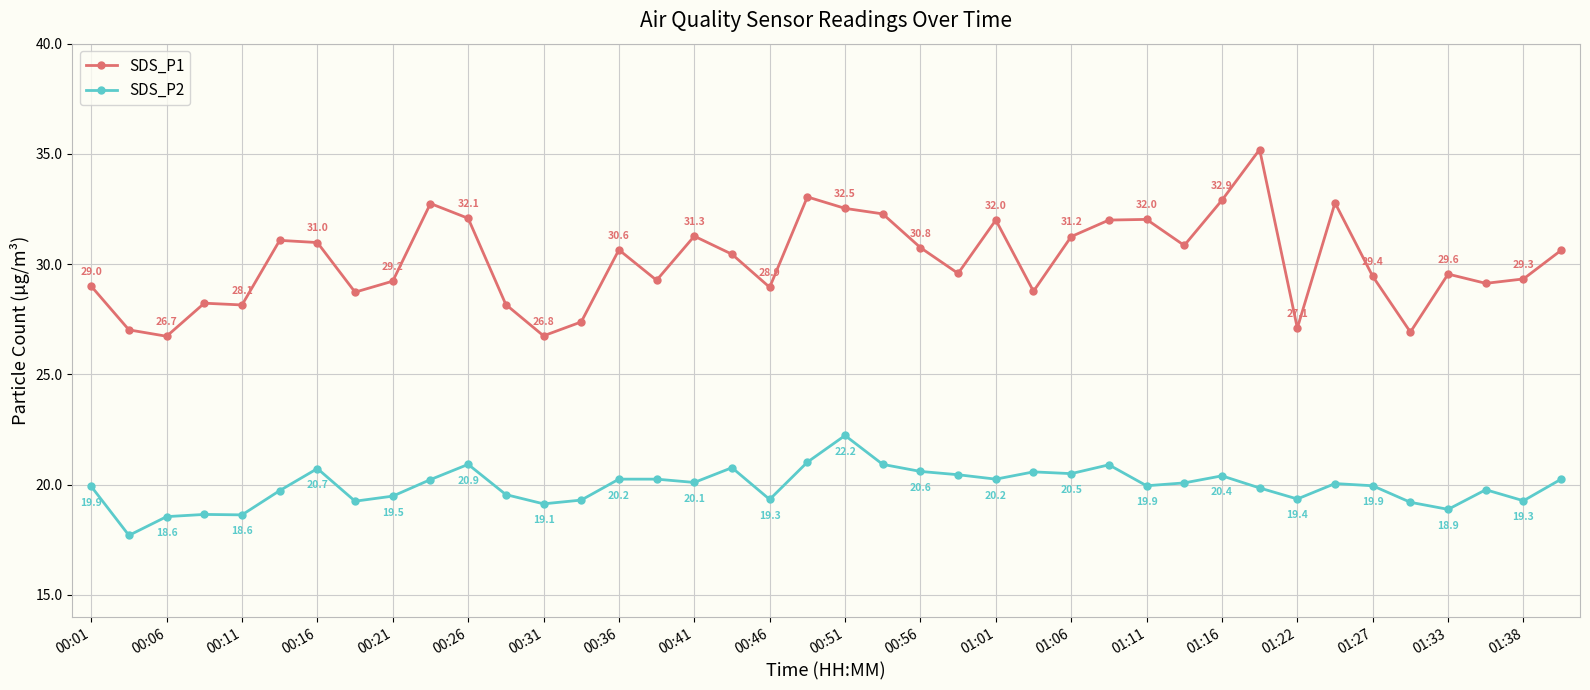

What is the maximum value shown in the chart?

35.2